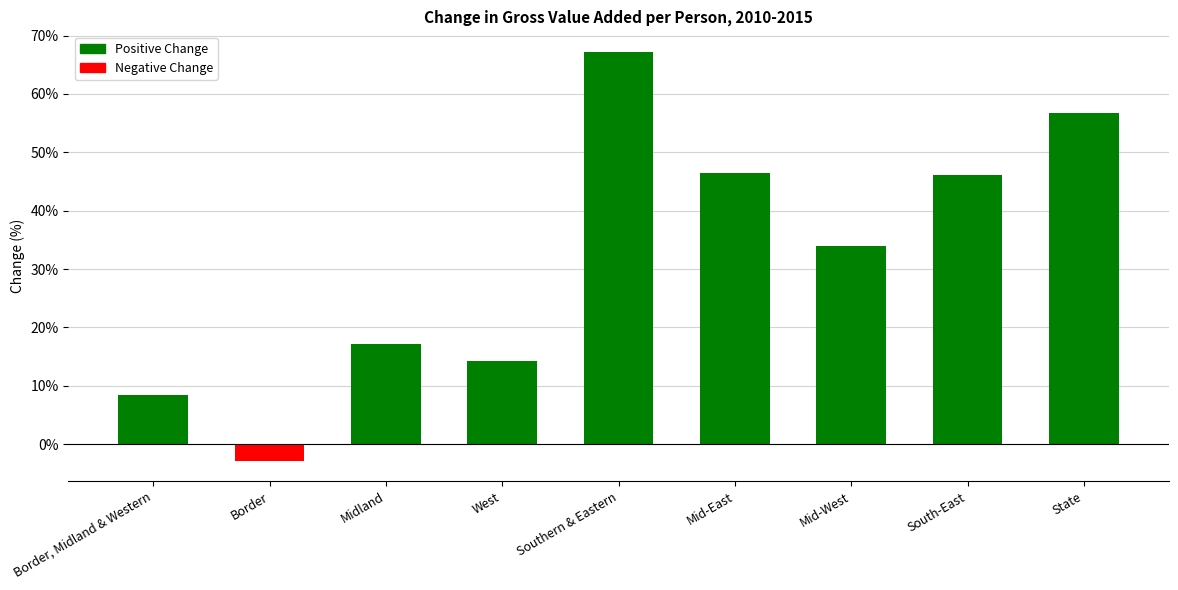

List the labels in order of value, largest first.

Southern & Eastern, State, Mid-East, South-East, Mid-West, Midland, West, Border, Midland & Western, Border